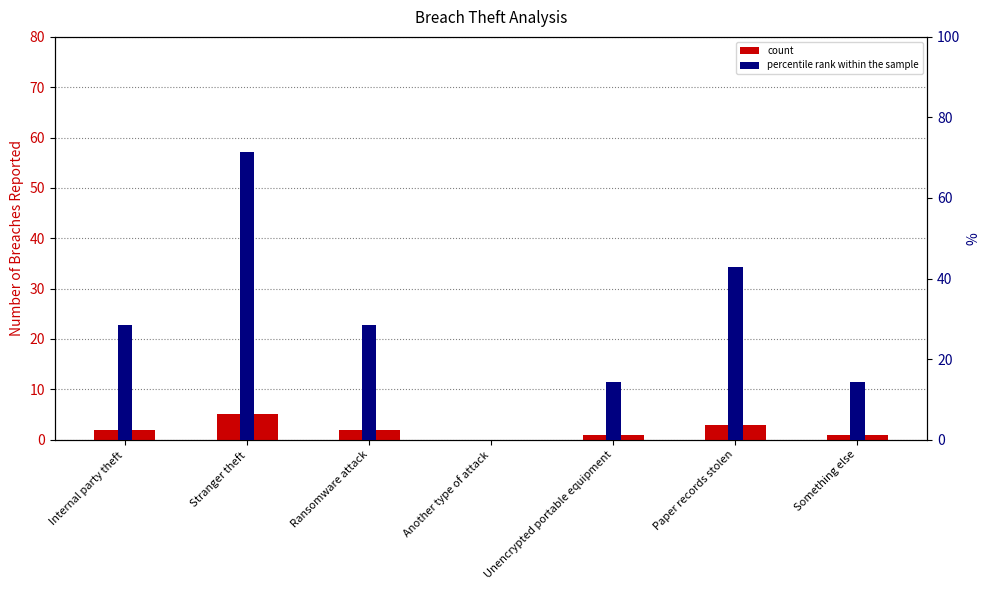

How many bars are there in total?

14